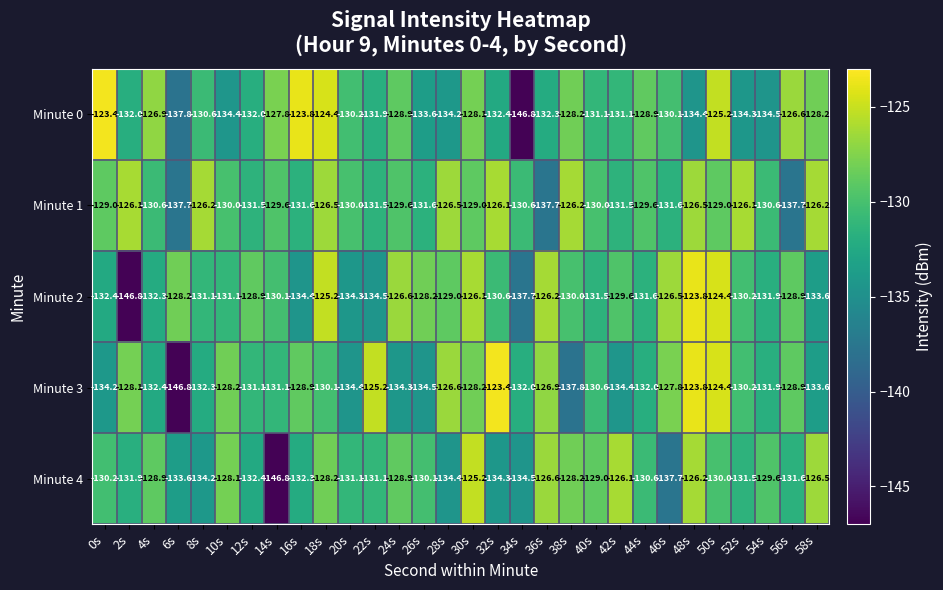

At which category is the sum across all series the highest?

50s